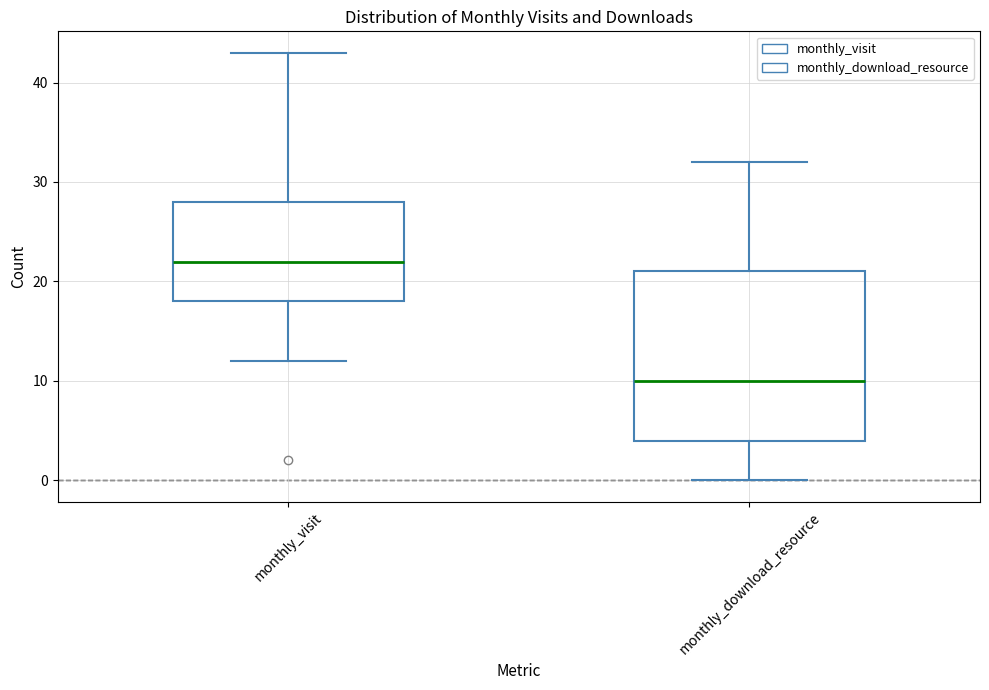

Reading left to right, transcribe this box plot: for each box, give where its median line is, the range the box spans, and where its two whiskers end, as read against the y-axis. The values are not printed on the chart, so give them approximately, as read against the axis.

monthly_visit: median 22, box 18 to 28, whiskers 12 to 43
monthly_download_resource: median 10, box 4 to 21, whiskers 0 to 32